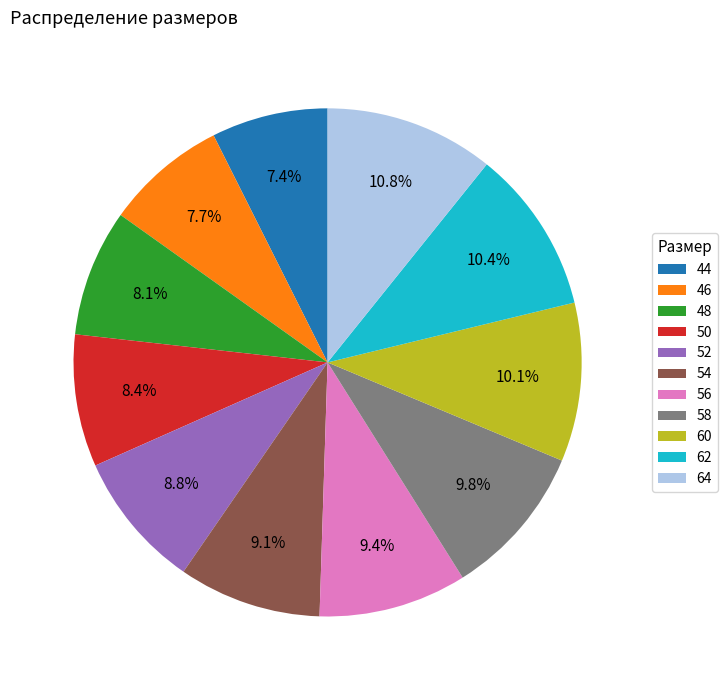

Is there a majority slice in this chart?

No